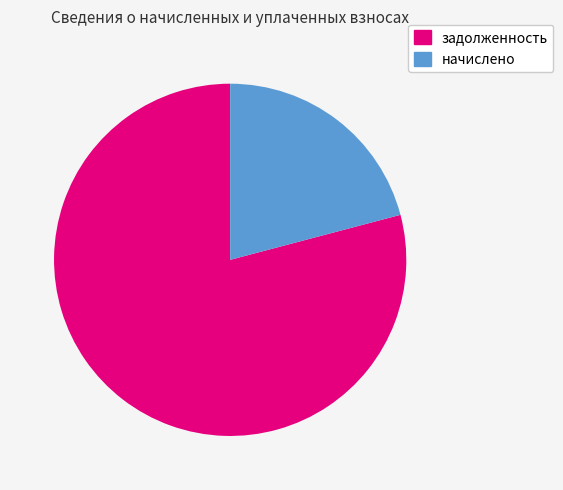

How many slices are in this pie chart?

2